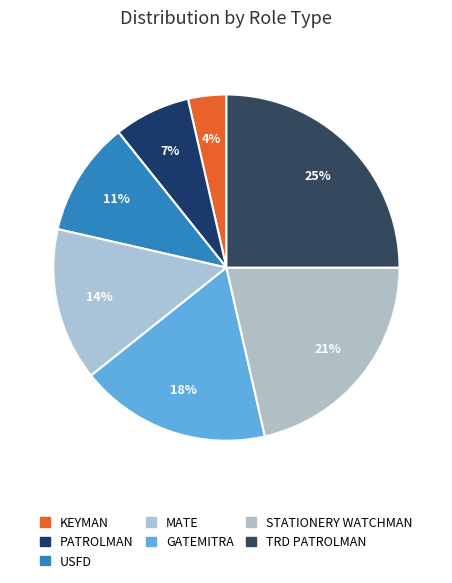

Count the number of slices in the pie.

7